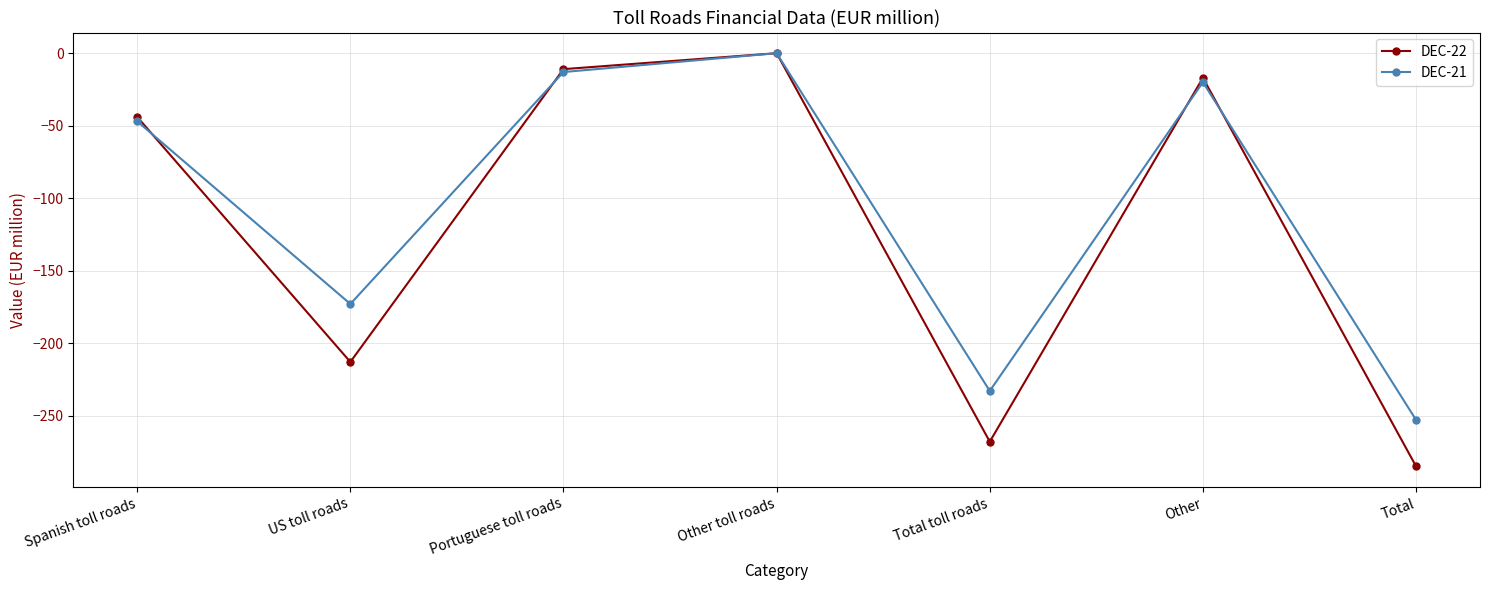

Reading right to left, list all the values displayed in this chart.

DEC-22: Total=-285	Other=-17	Total toll roads=-268	Other toll roads=0	Portuguese toll roads=-11	US toll roads=-213	Spanish toll roads=-44
DEC-21: Total=-253	Other=-20	Total toll roads=-233	Other toll roads=0	Portuguese toll roads=-13	US toll roads=-173	Spanish toll roads=-47